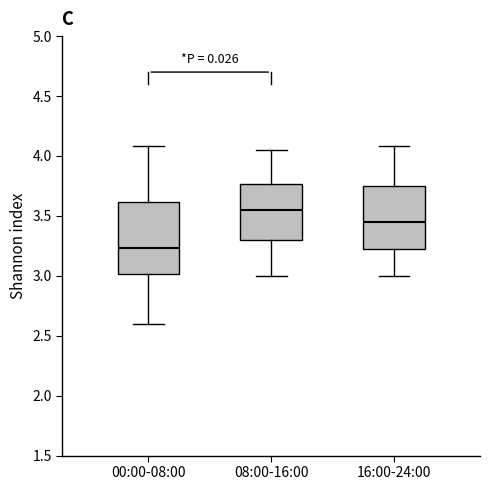

Which box has the lowest median line?

00:00-08:00